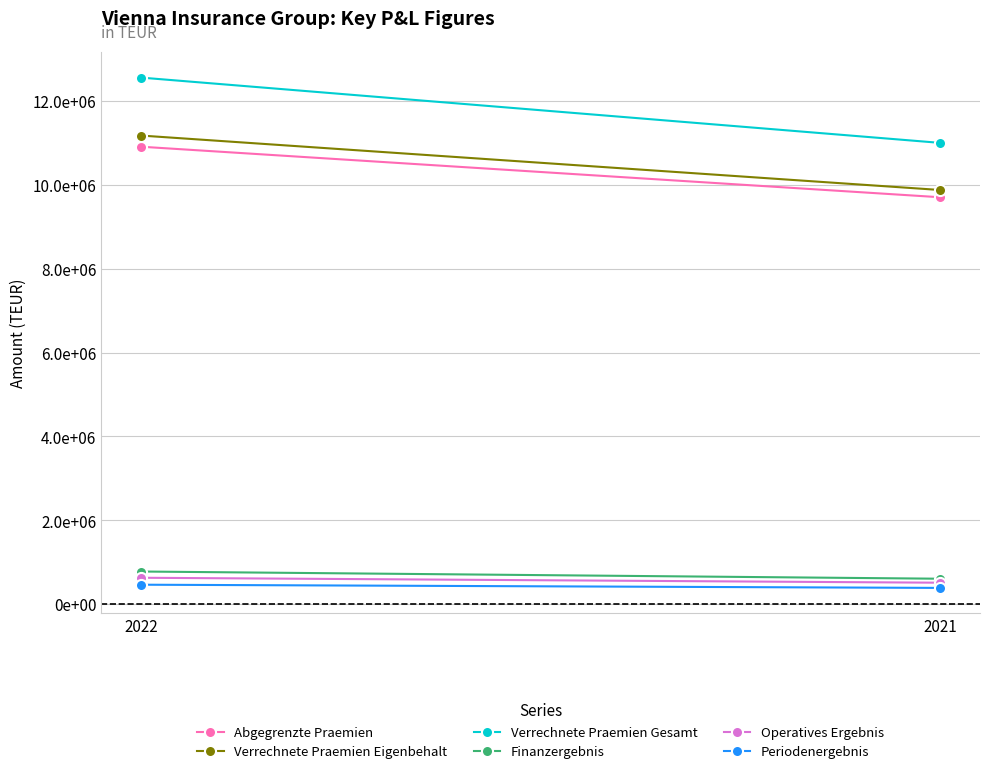

At which category is the sum across all series the highest?

2022